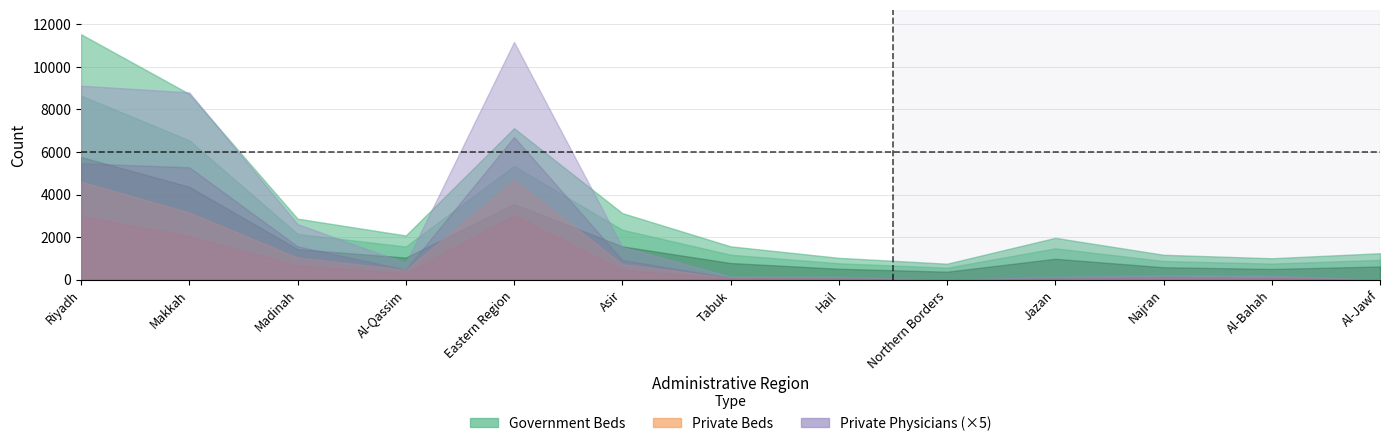

What position from the right is Northern Borders?

5